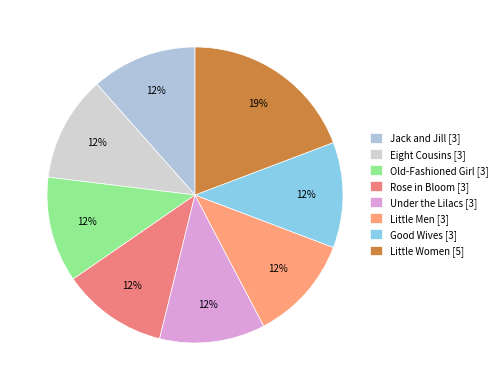

How many segments does this pie chart have?

8